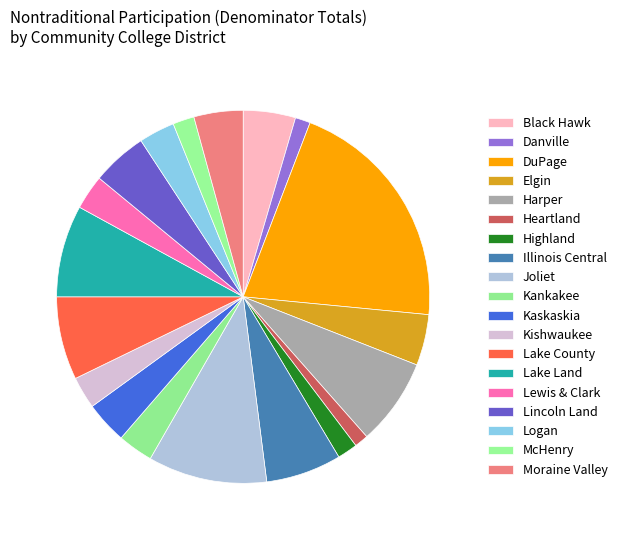

How many slices are in this pie chart?

19